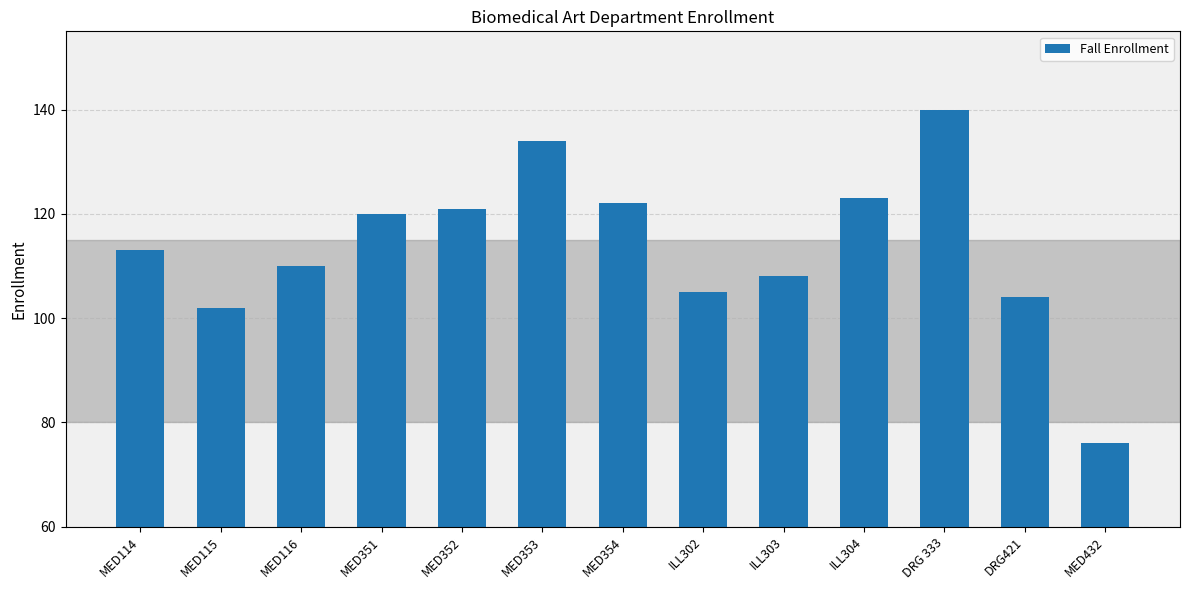

At which category does the chart reach its minimum across all series?

MED432